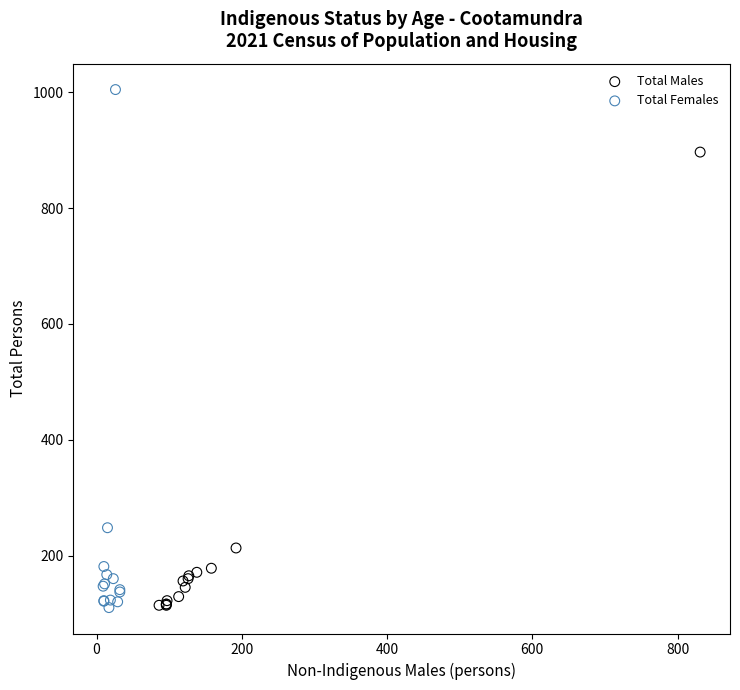

Which series has the largest Y range (max minus min)?

Total Females